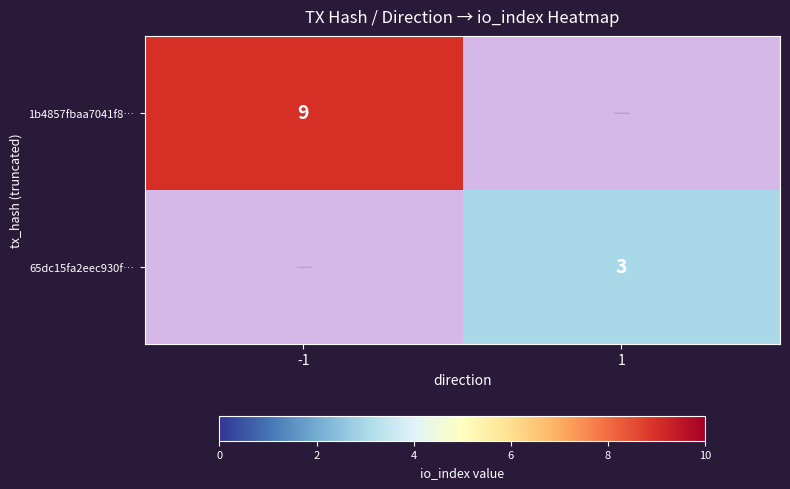

What is the total value across all series at 1?

3